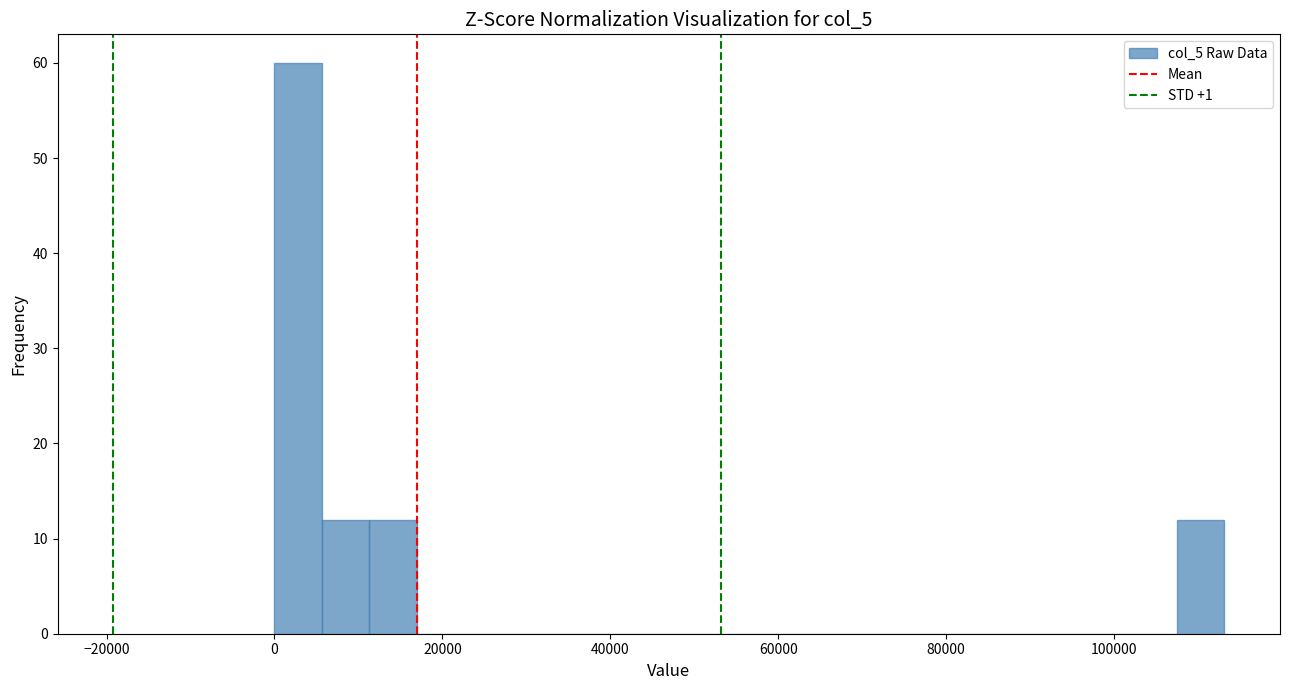

Read against the x-axis, roughly where is the centre of the tallest bar?

2000